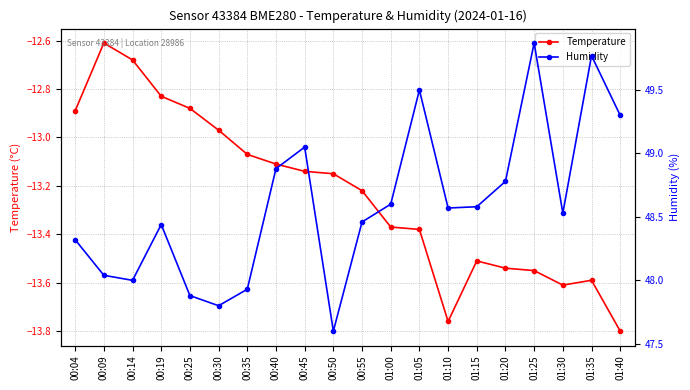

Which series changed the most between 00:25 and 00:45?

Humidity